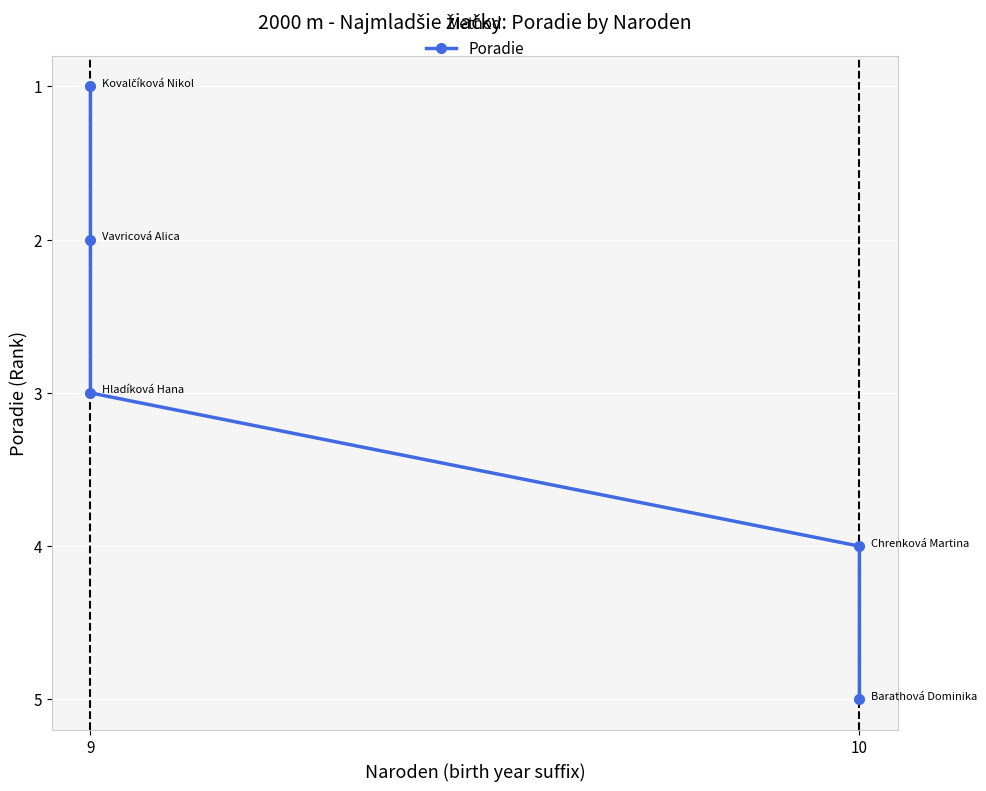

What is the difference between the second highest and minimum values?

3